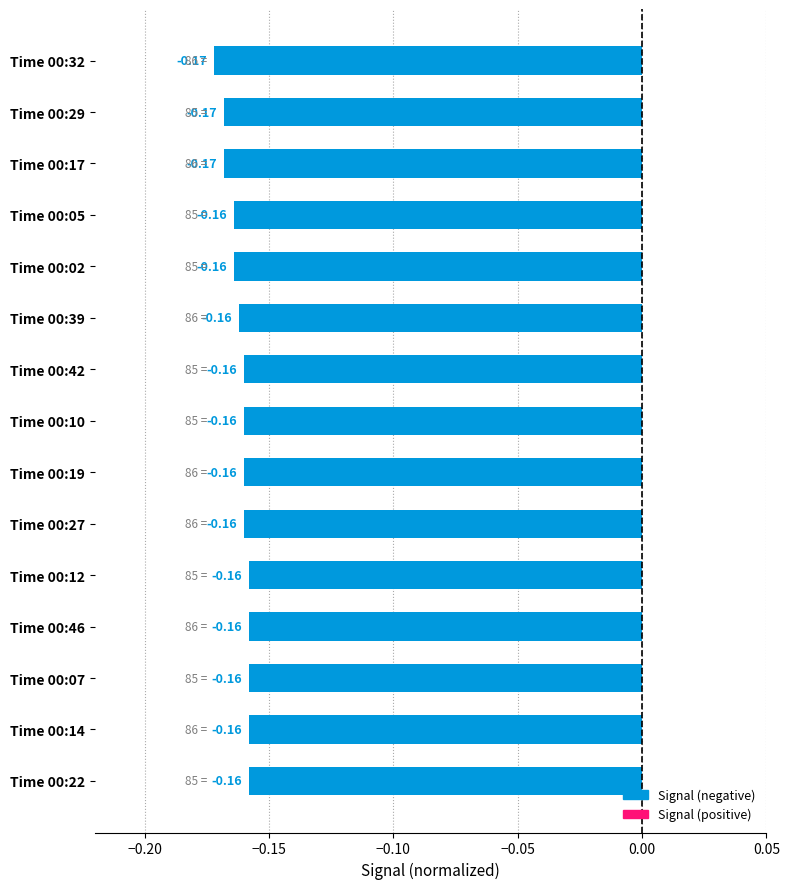

What is the sum of all values?

-2.4